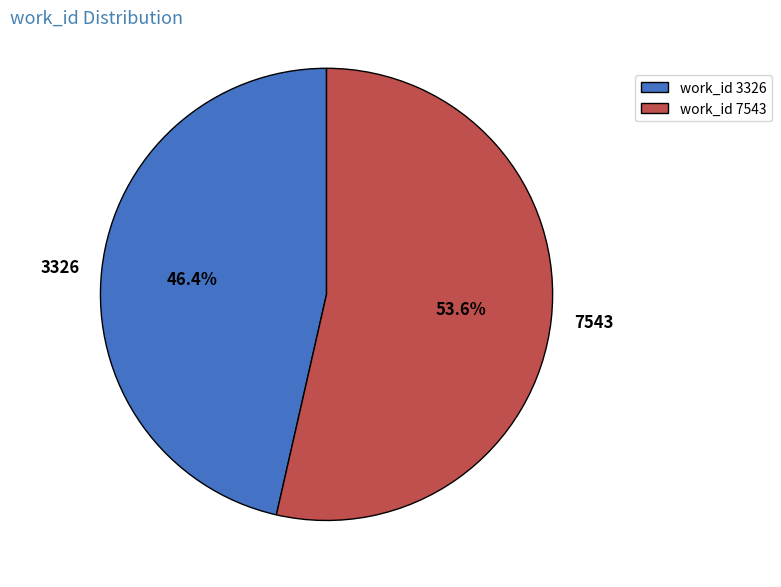

True or false: 7543 accounts for 42% of the total.

False